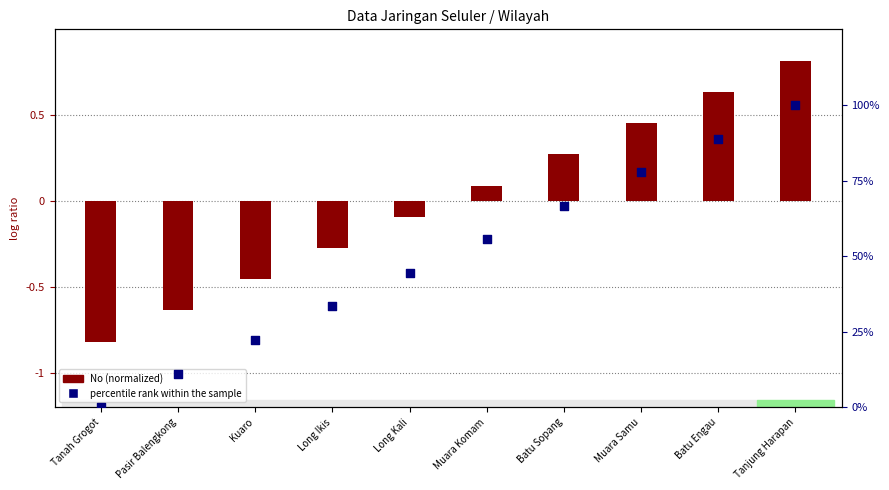

At which category is the sum across all series the highest?

Tanjung Harapan